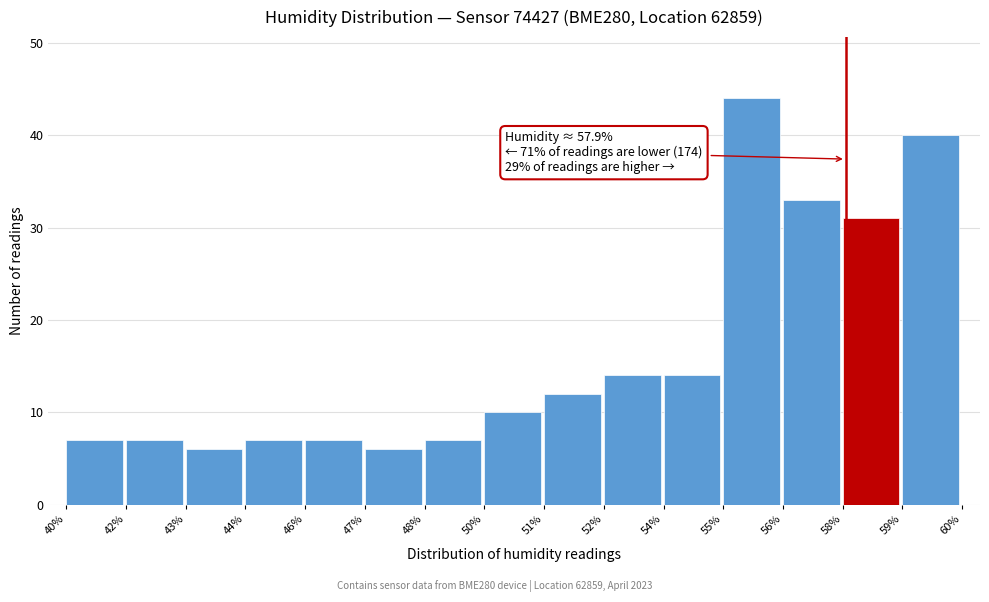

Reading right to left, what are all the values shown in this chart?

59%=40	58%=31	56%=33	55%=44	54%=14	52%=14	51%=12	50%=10	48%=7	47%=6	46%=7	44%=7	43%=6	42%=7	40%=7